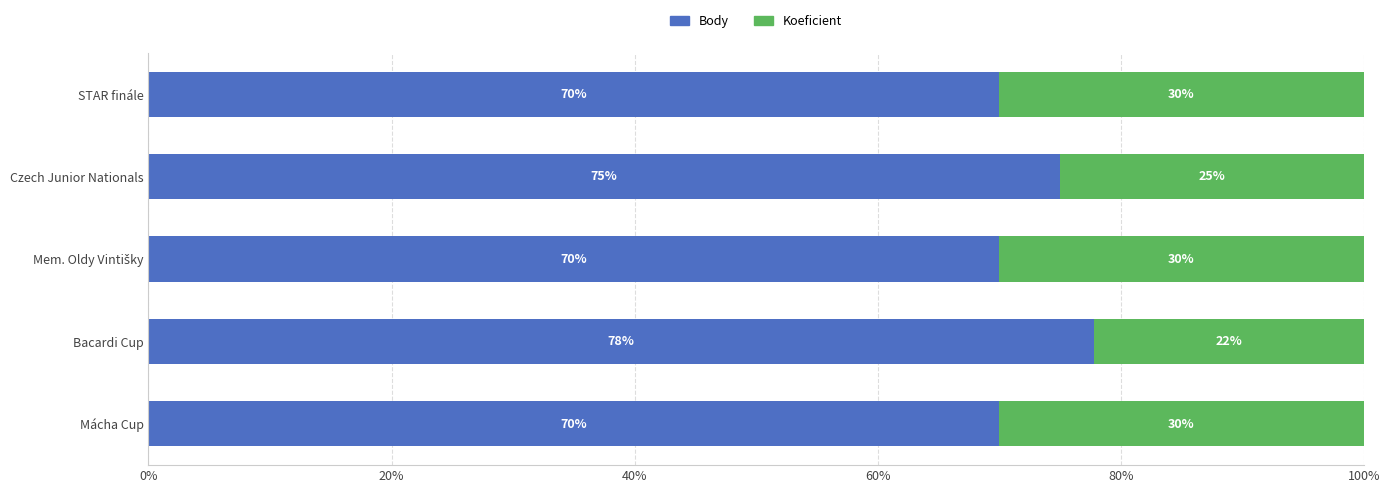

What is the average value of the Body series?

72.6